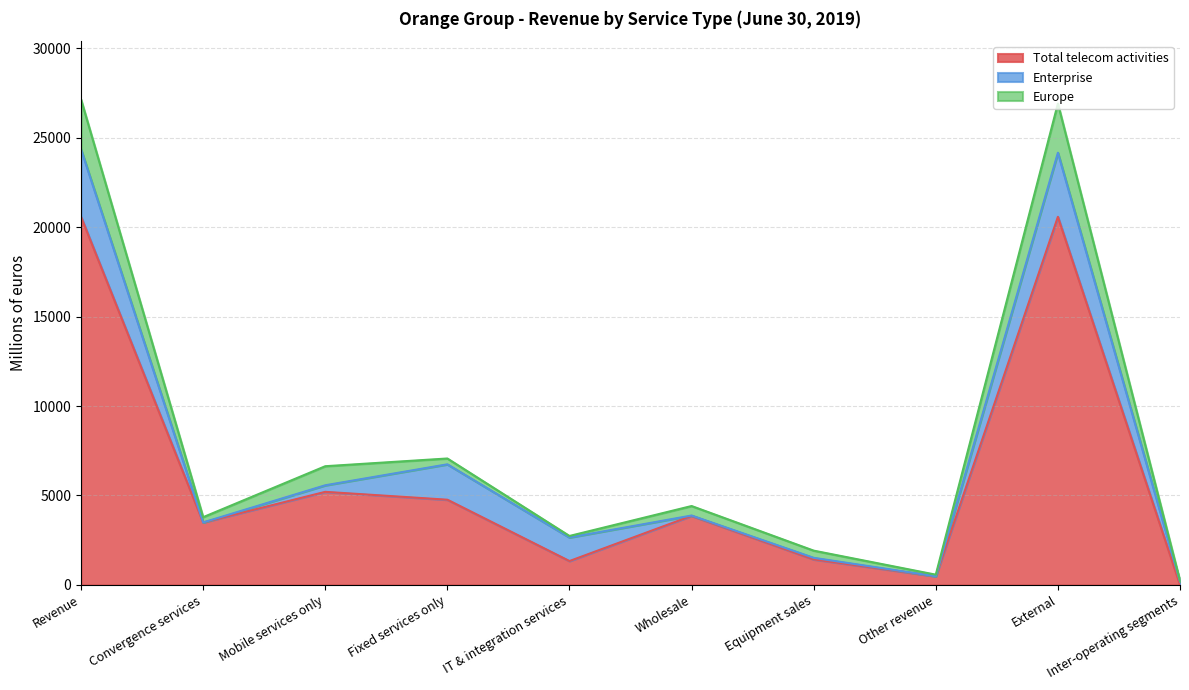

What is the difference between the highest and lowest values at Other revenue?

485